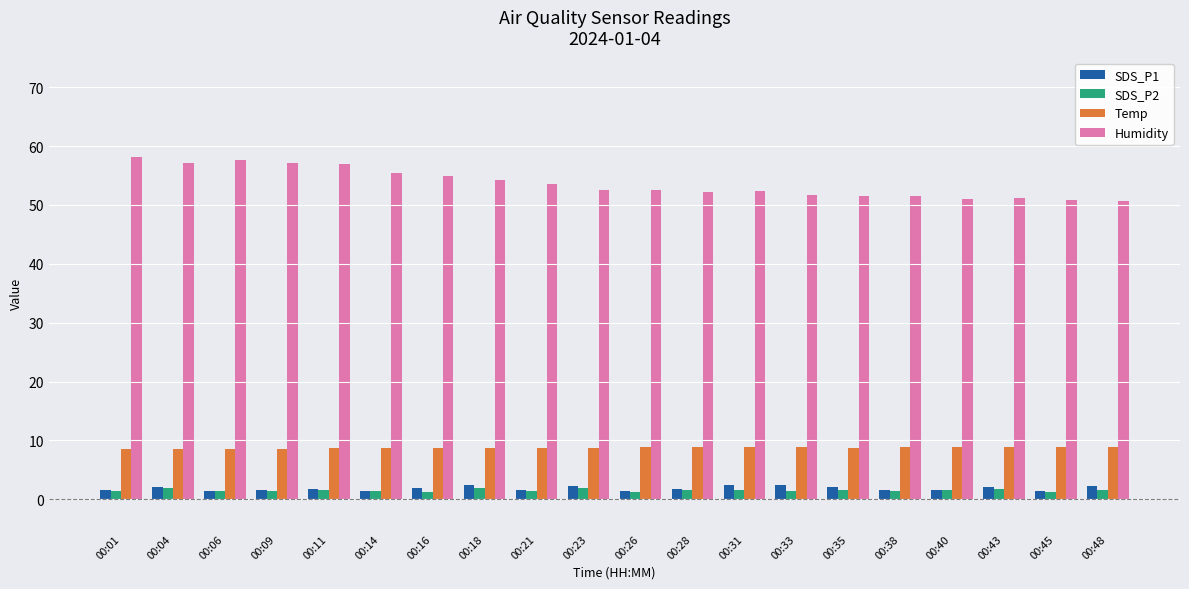

Which series has the largest range (max minus min)?

Humidity